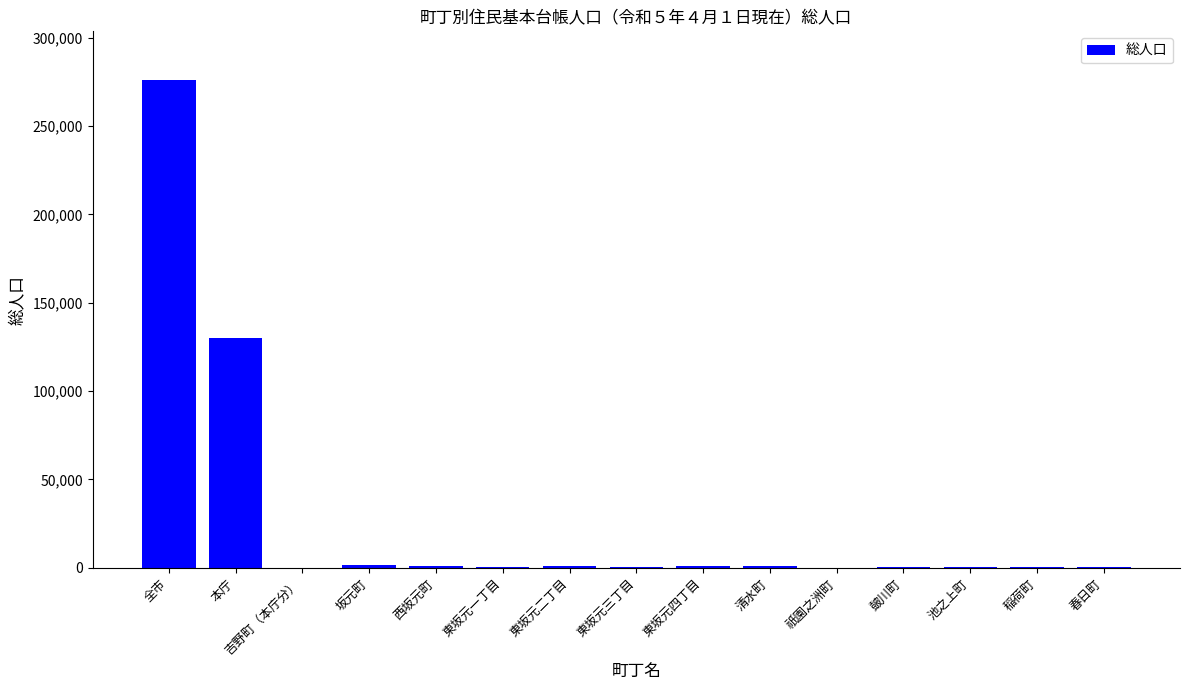

Where is the data nearest to the value 137997?

本庁